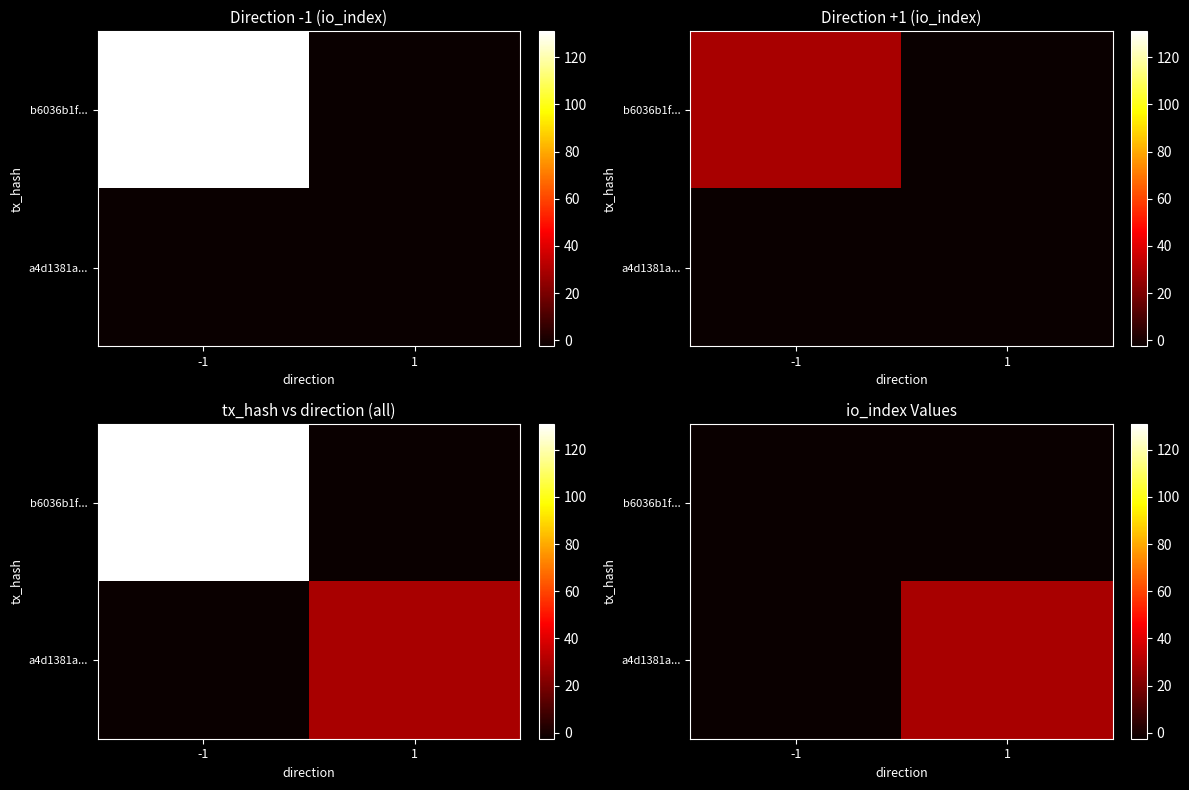

What is the spread (max minus min) of values at 1?

31.5